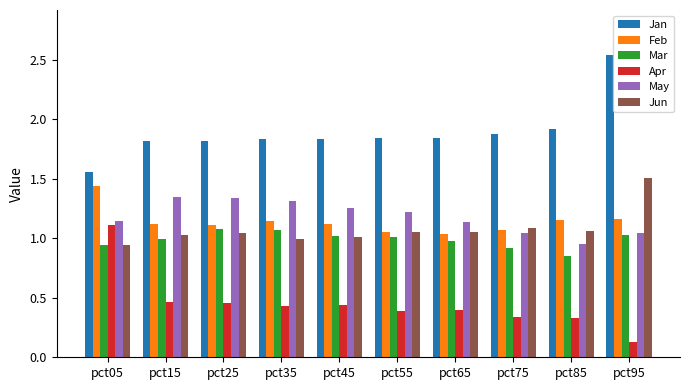

What is the smallest value displayed?

0.1